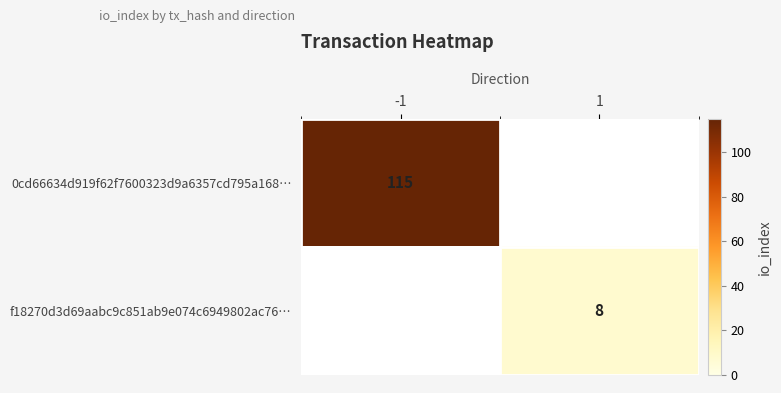

The value of f18270d3d69aabc9c851ab9e074c6949802ac76… at 1 is 8. True or false?

True